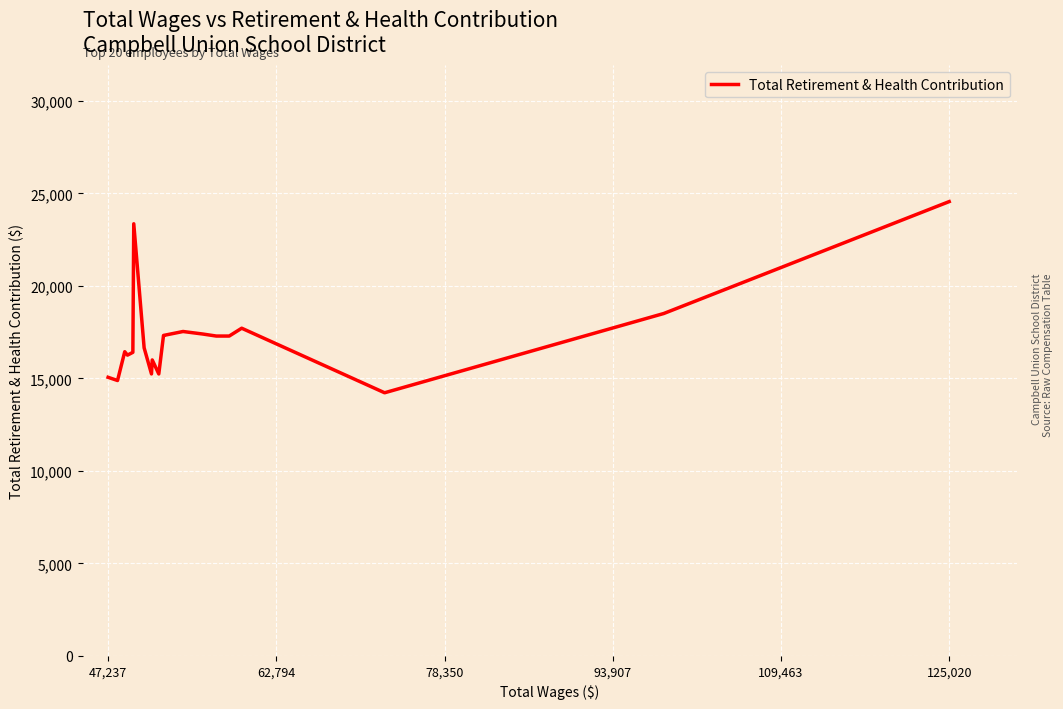

What position from the left is 125,020?

6